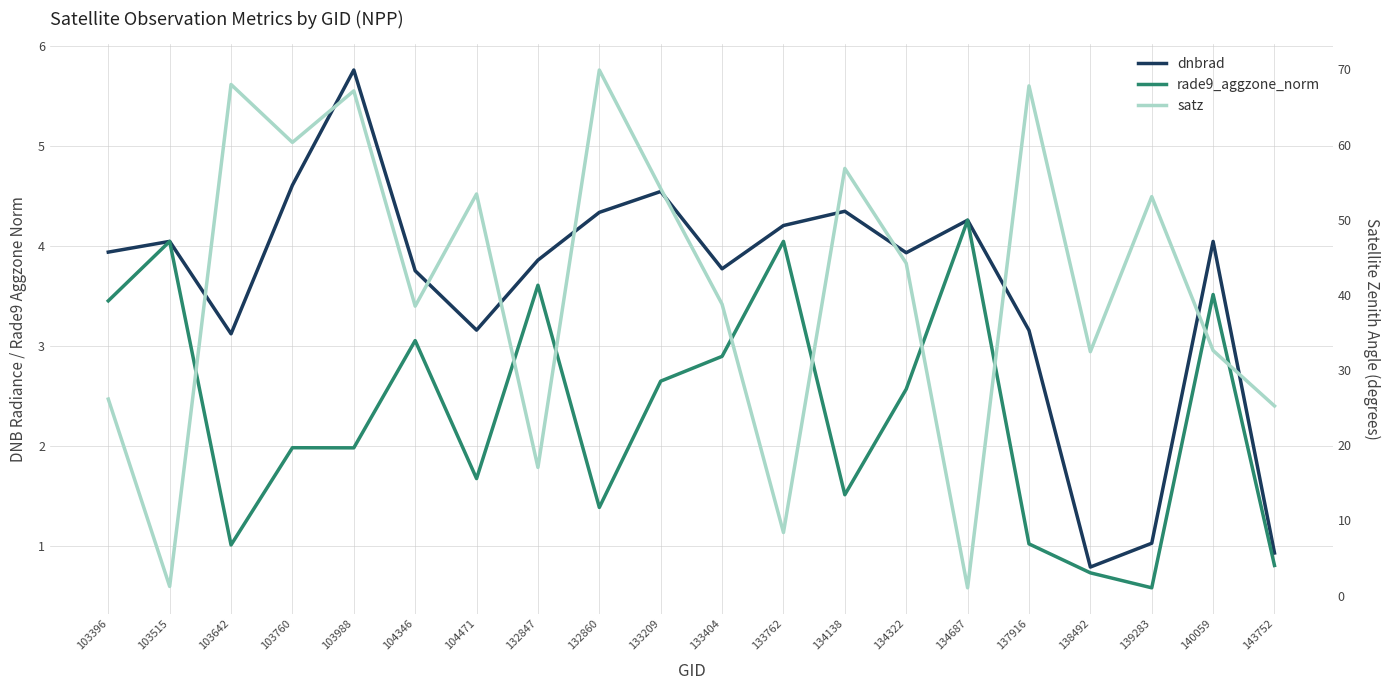

Reading right to left, what are all the values shown in this chart?

dnbrad: 0.9	4.0	1.0	0.8	3.2	4.3	3.9	4.3	4.2	3.8	4.5	4.3	3.9	3.2	3.8	5.8	4.6	3.1	4.0	3.9
rade9_aggzone_norm: 0.8	3.5	0.6	0.7	1.0	4.3	2.6	1.5	4.0	2.9	2.6	1.4	3.6	1.7	3.1	2.0	2.0	1.0	4.0	3.5
satz: 25.2	32.6	53.1	32.4	67.8	1.0	44.2	56.8	8.4	38.8	54.1	69.9	17.1	53.4	38.5	67.1	60.3	68.0	1.2	26.1